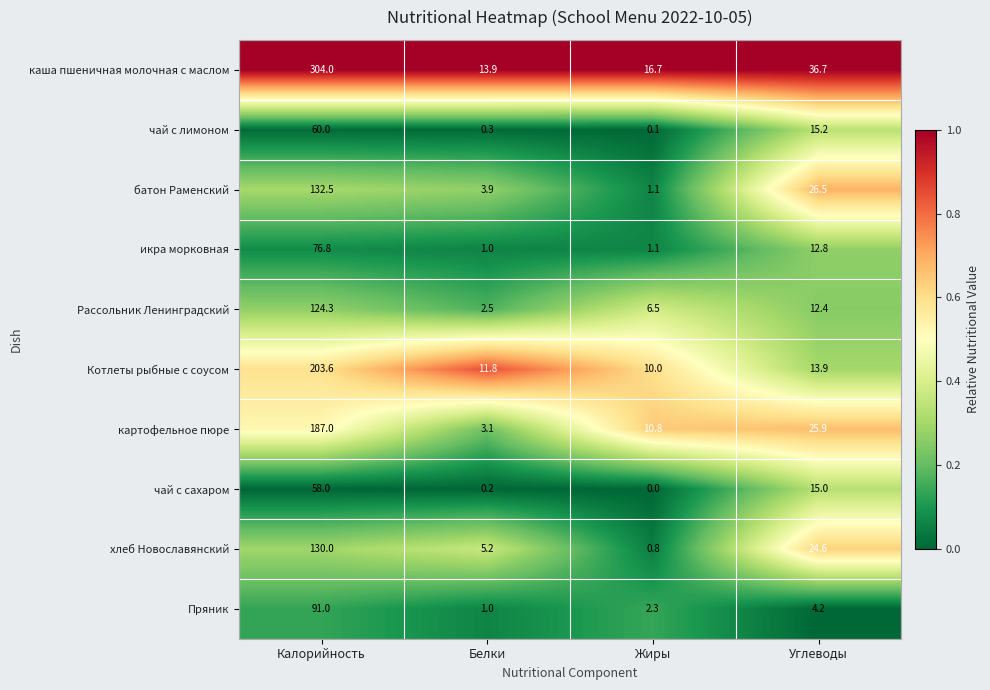

Which category has the lowest value across all series?

Жиры